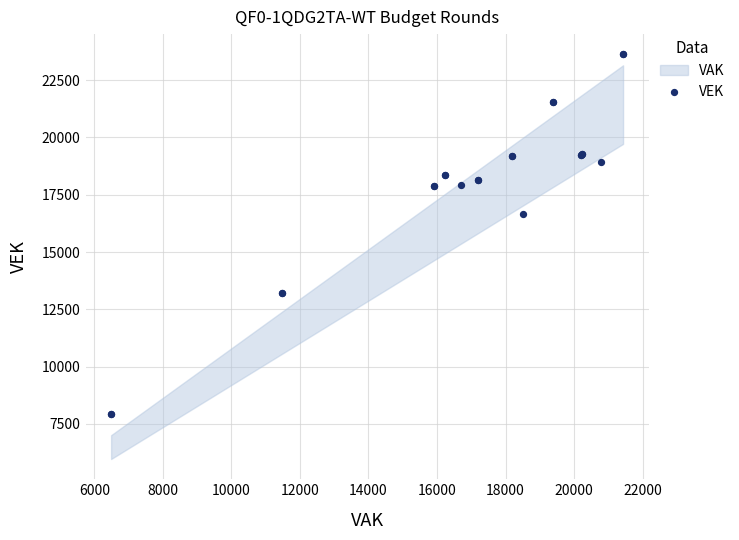

What Y value in the scatter plot is closest to 15784?

16650